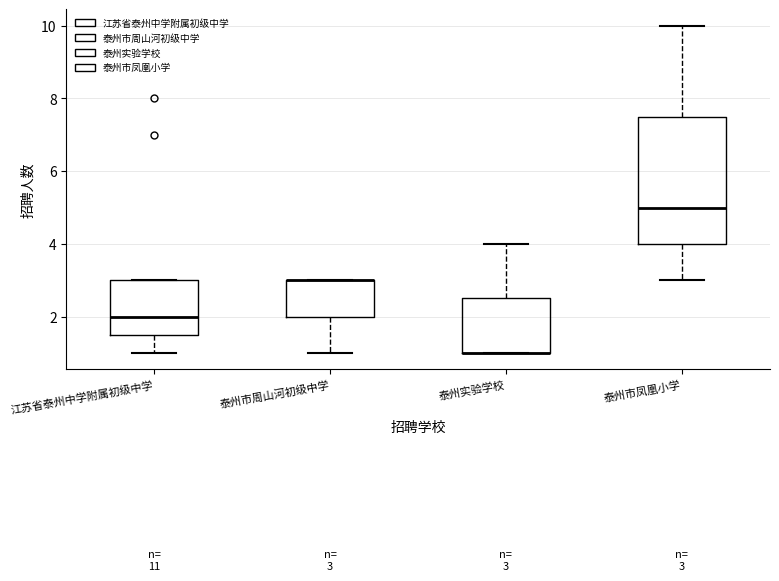

Comparing the boxes themselves (not the whiskers), which one is the tallest?

泰州市凤凰小学